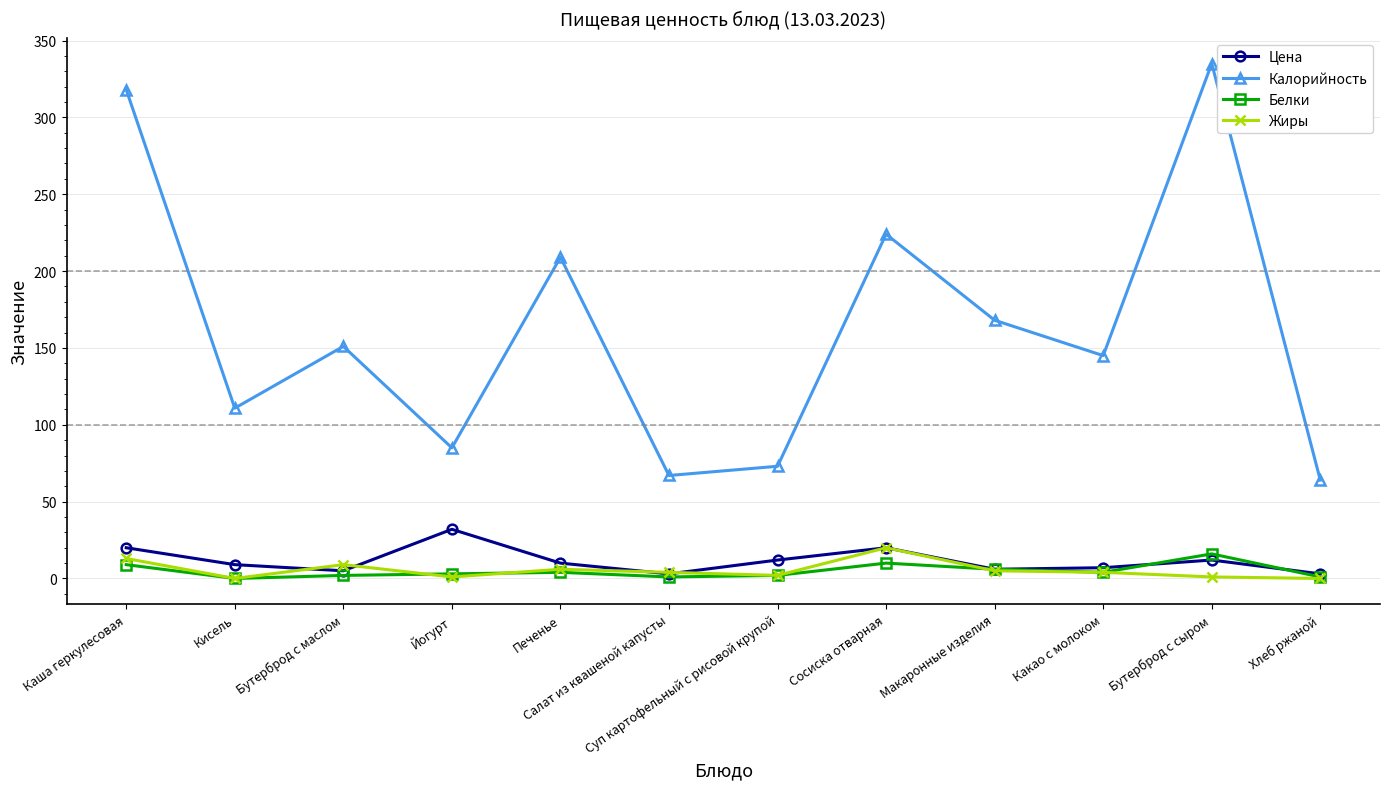

At how many categories does at least one series exceed 241?

2